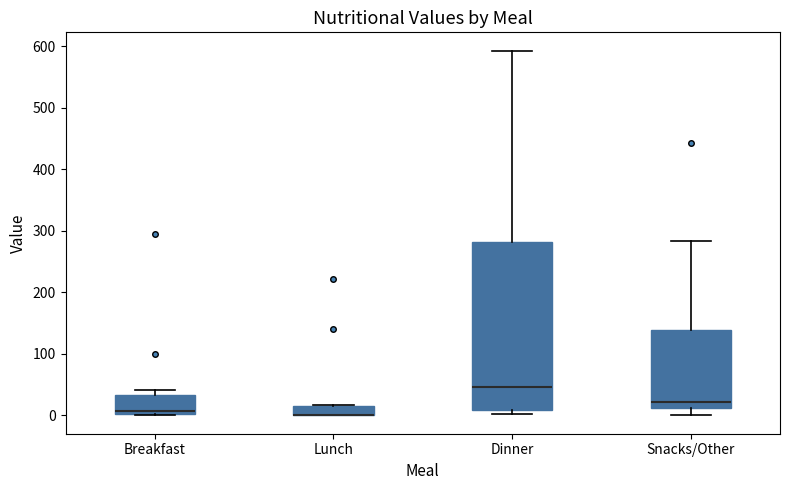

Where does the upper whisker of the box for Dinner end on the y-axis? The values are not printed on the chart, so give them approximately, as read against the axis.

590